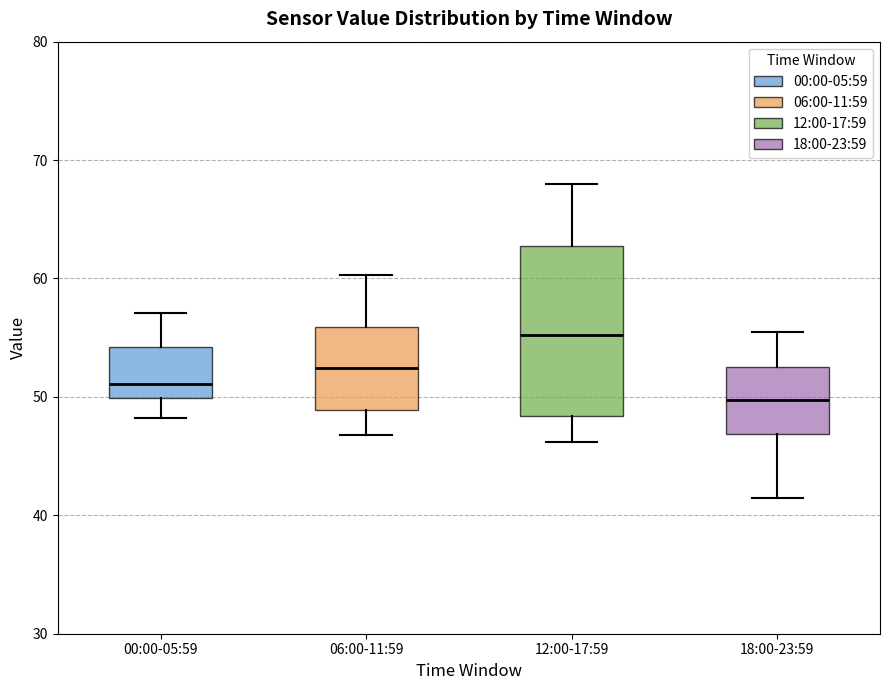

Which box's median line is the lowest?

18:00-23:59